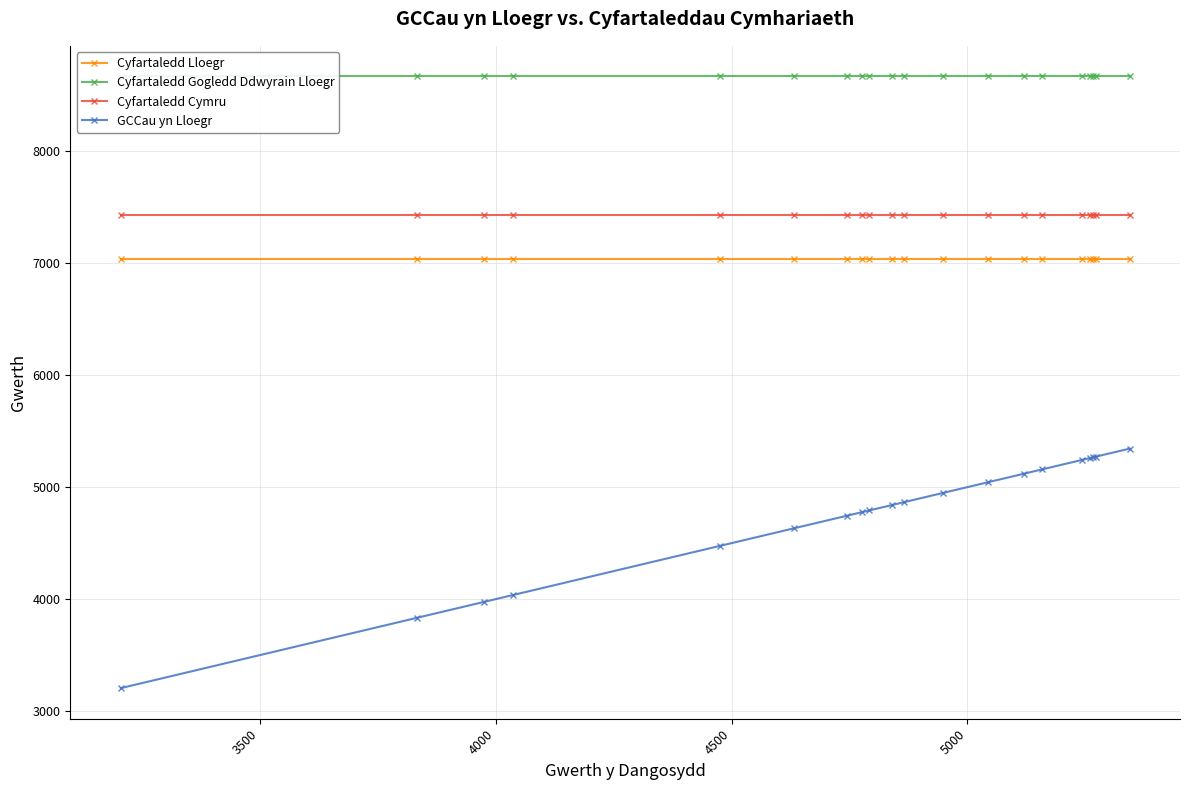

True or false: Cyfartaledd Cymru and Cyfartaledd Lloegr intersect in this chart.

False